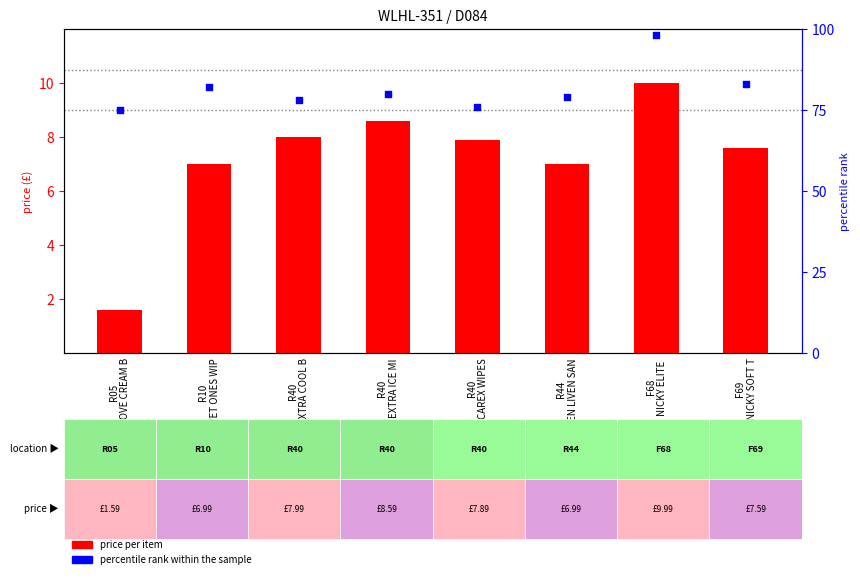

Which series has the largest total across all categories?

percentile rank within the sample